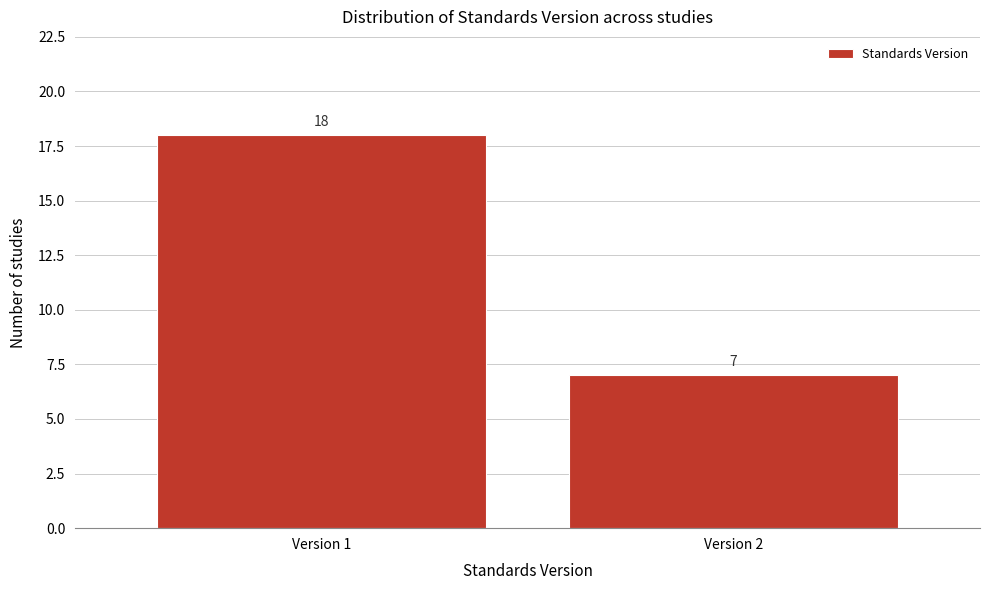

Reading left to right, what are all the values shown in this chart?

18	7